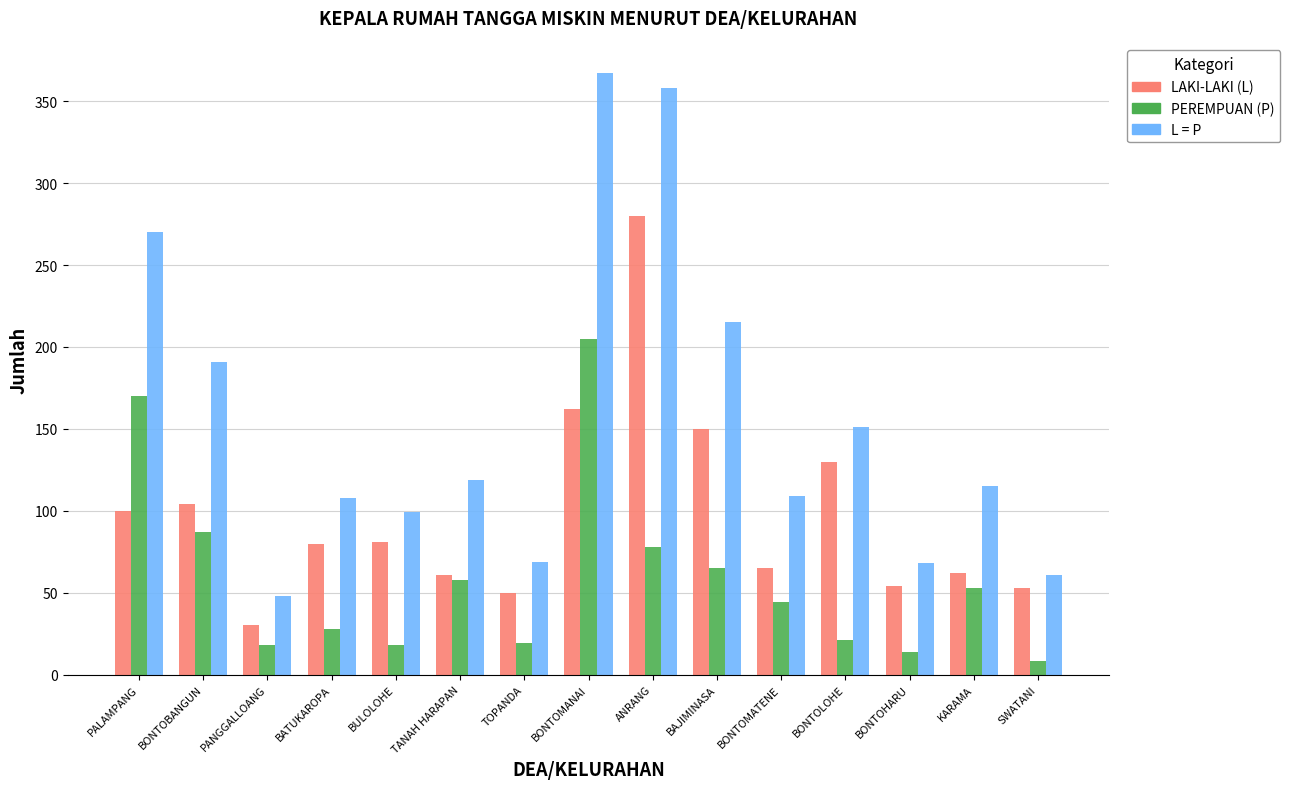

Which series has the largest range (max minus min)?

L = P